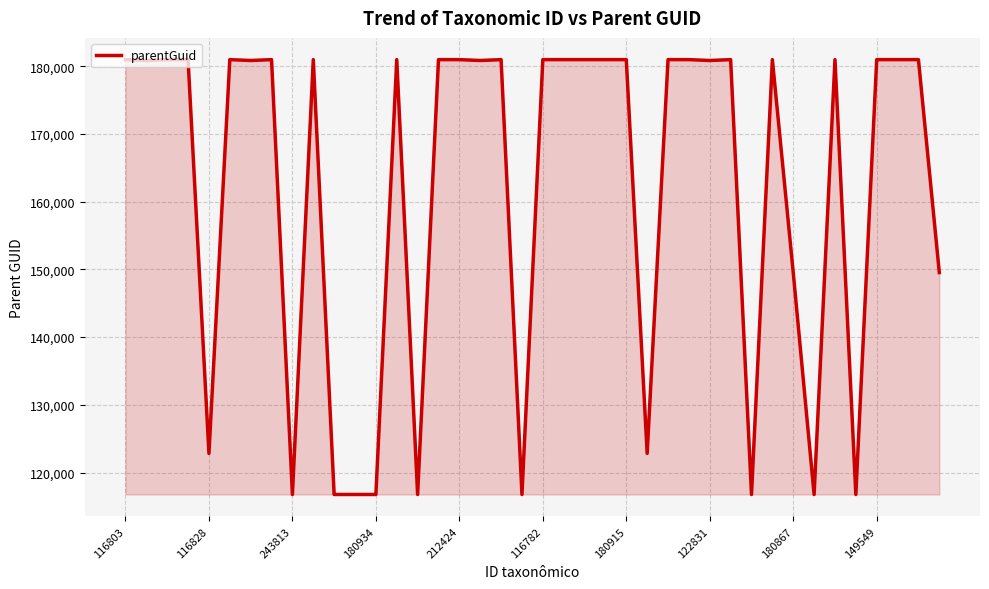

What is the sum of all values?

6481126